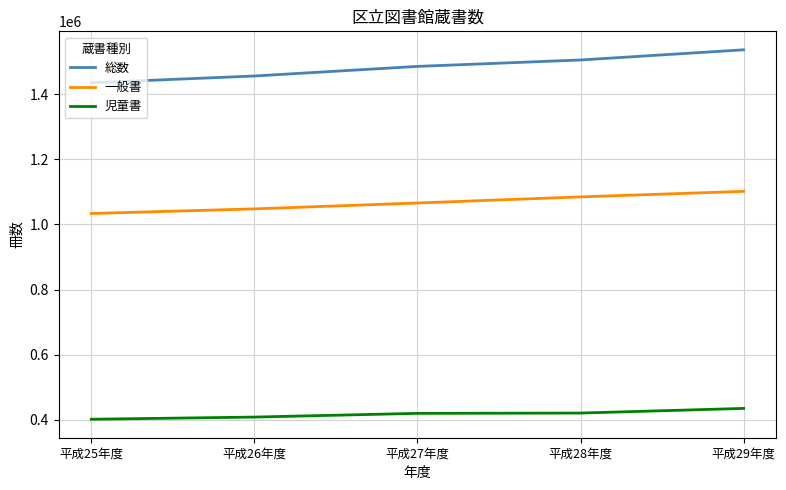

The value of 一般書 at 平成25年度 is 1033438. True or false?

True